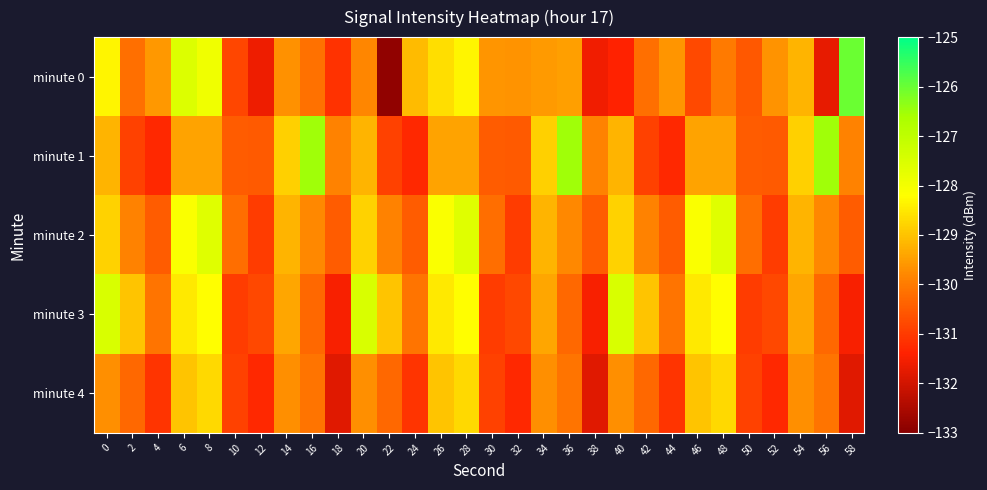

Rank the series by their maximum value, from highest to lowest.

minute 0, minute 1, minute 3, minute 2, minute 4